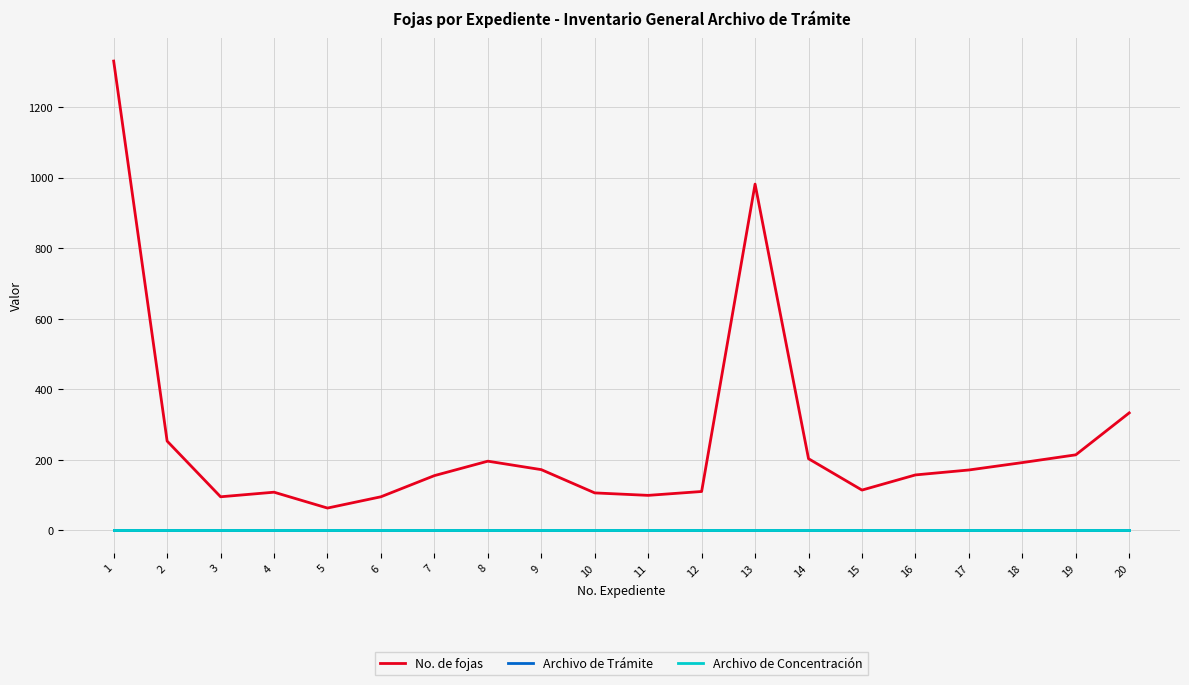

The Archivo de Trámite series shows 2 at 8. True or false?

True